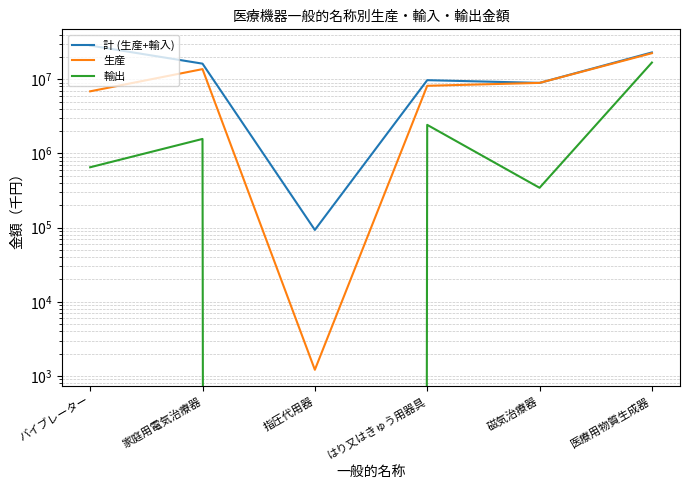

Where is 輸出 nearest to the value 8408966?

はり又はきゅう用器具